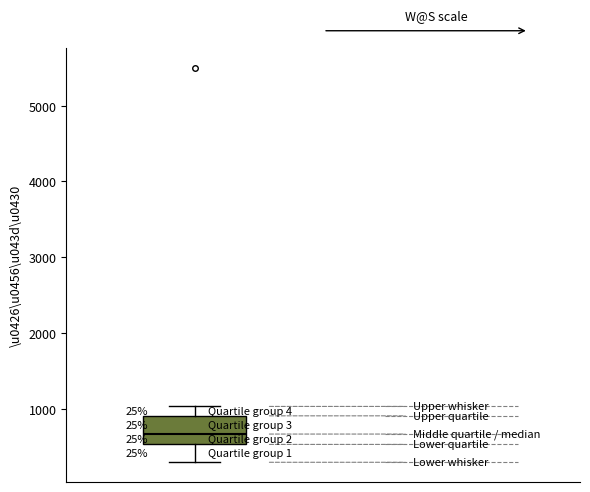

Where is the lower edge of the box on the y-axis? The values are not printed on the chart, so give them approximately, as read against the axis.

500